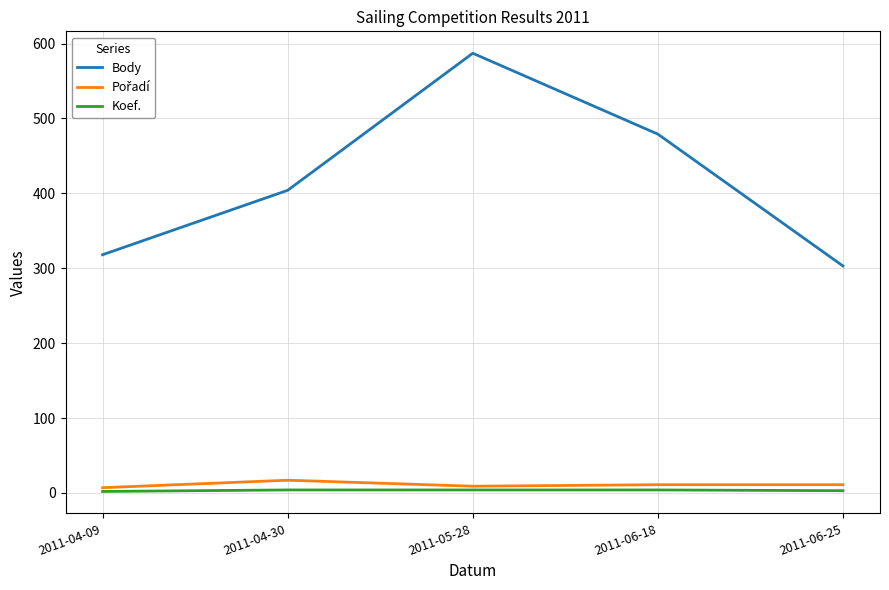

Which series has the widest spread of values?

Body